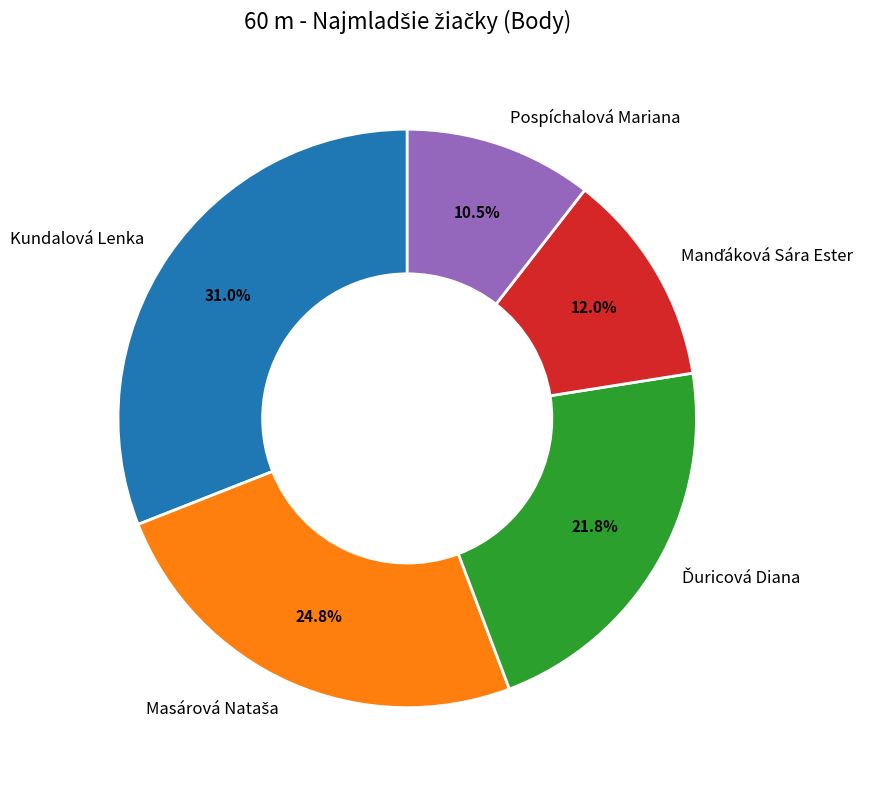

To the nearest percent, what is the difference between the largest and smallest slice percentages?

20%